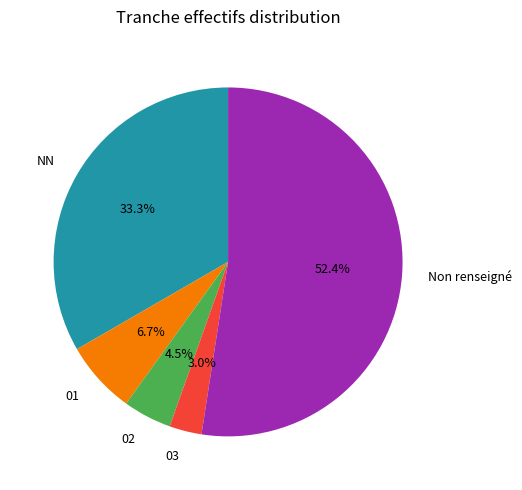

What is the smallest slice in the pie chart?

03